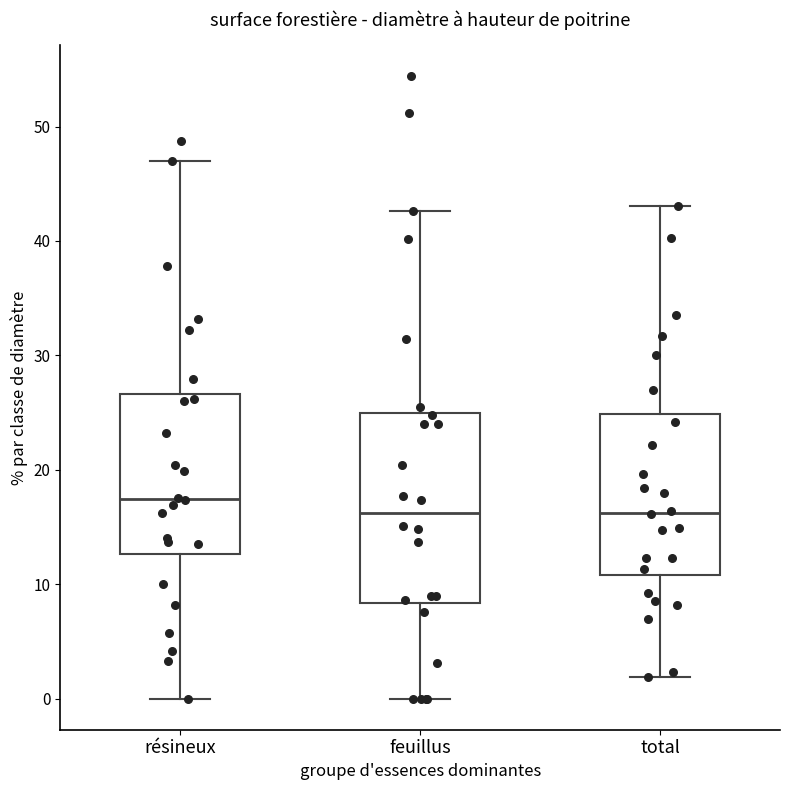

Reading left to right, read every box against the y-axis: the position of its median line, the range the box covers, and the ends of its whiskers. The values are not printed on the chart, so give them approximately, as read against the axis.

résineux: median 17, box 13 to 27, whiskers 0 to 47
feuillus: median 16, box 8 to 25, whiskers 0 to 43
total: median 16, box 11 to 25, whiskers 2 to 43